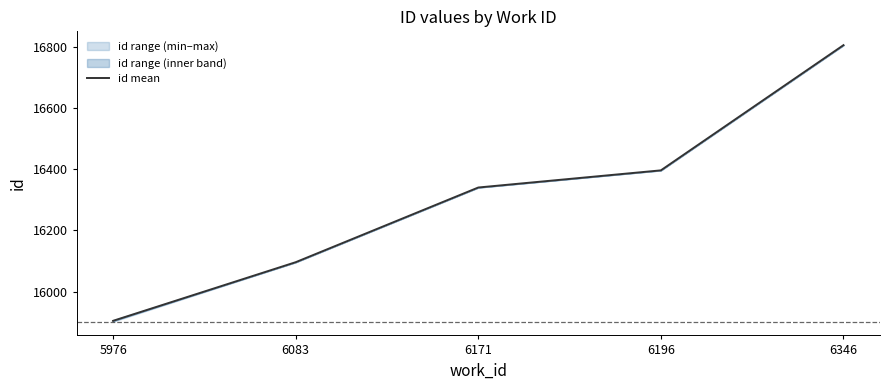

List the labels in order of value, largest first.

6346, 6196, 6171, 6083, 5976